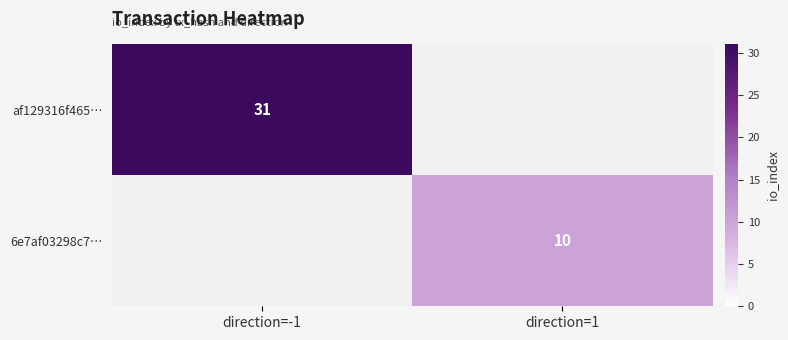

Is it true that af129316f465… equals 31 at direction=-1?

True